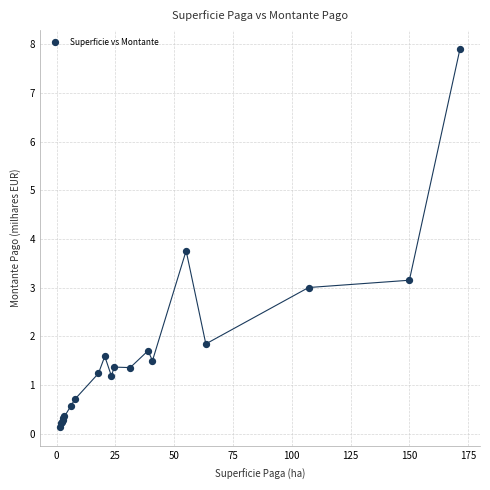

What Y value in the scatter plot is closest to 4?

3.8